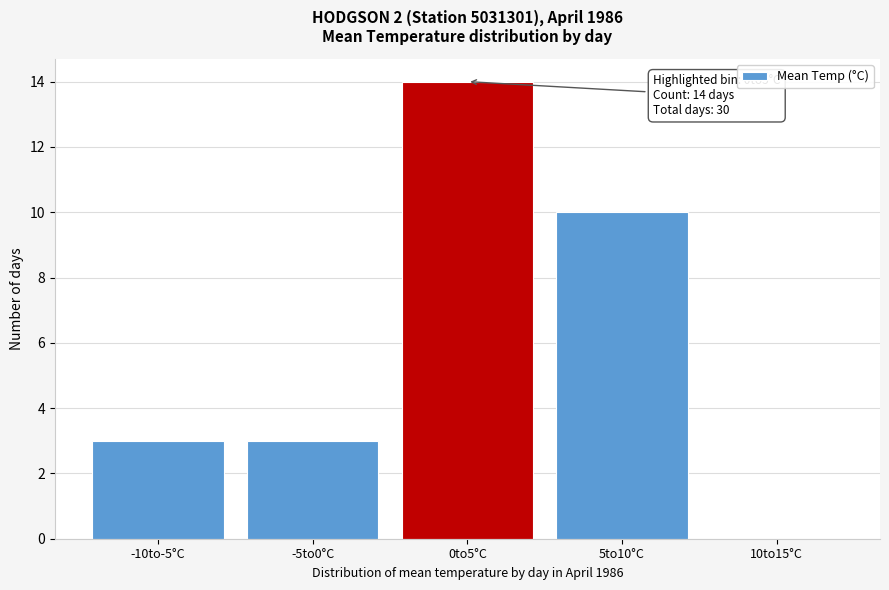

Reading left to right, what are all the values shown in this chart?

-10to-5°C=3	-5to0°C=3	0to5°C=14	5to10°C=10	10to15°C=0